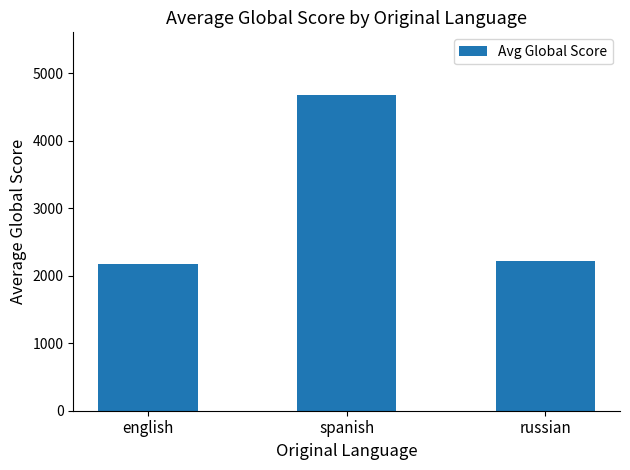

What is the sum of all values?

9066.4